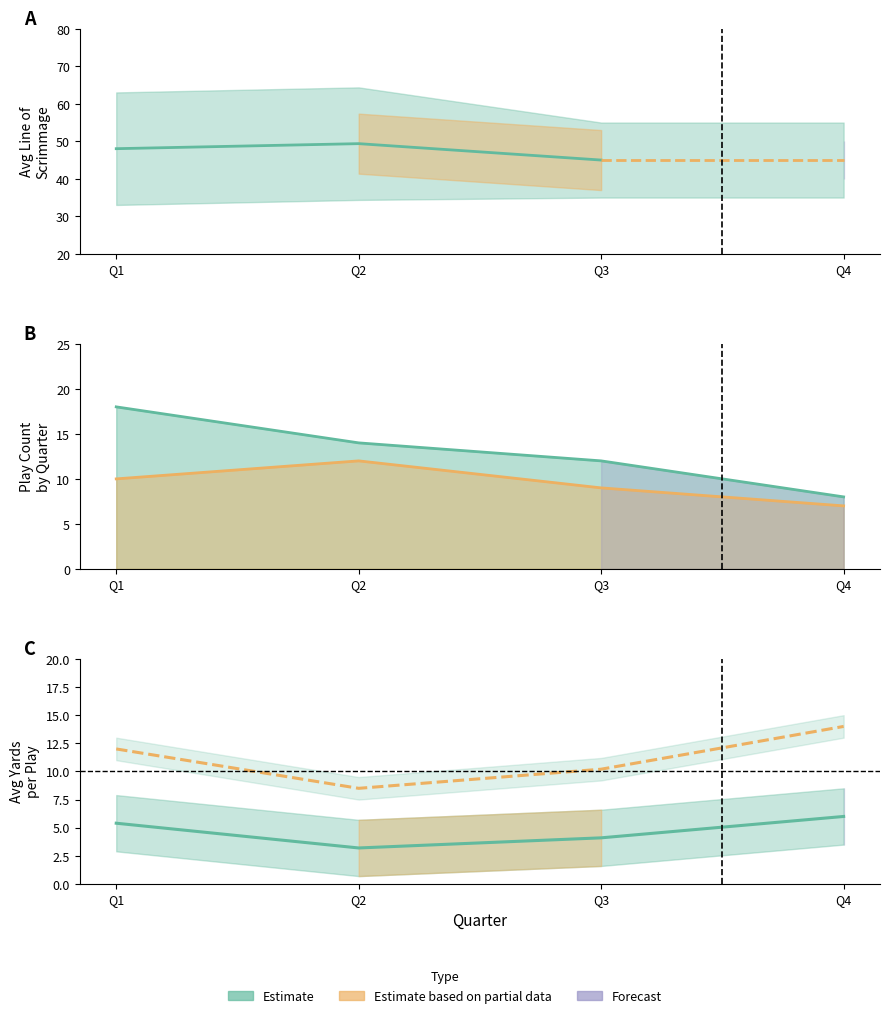

Where is the first local minimum for avg_yards_pass?

Q2